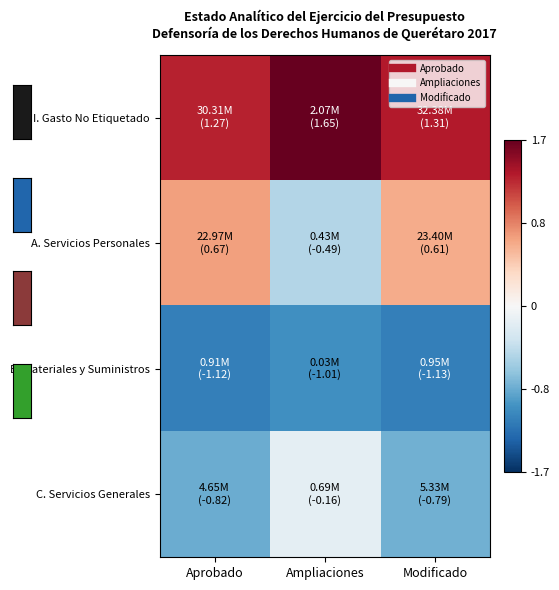

Which series has the largest total across all categories?

row_0